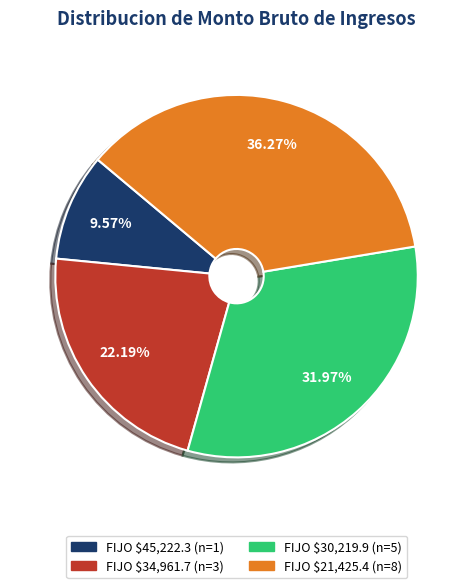

How many segments does this pie chart have?

4